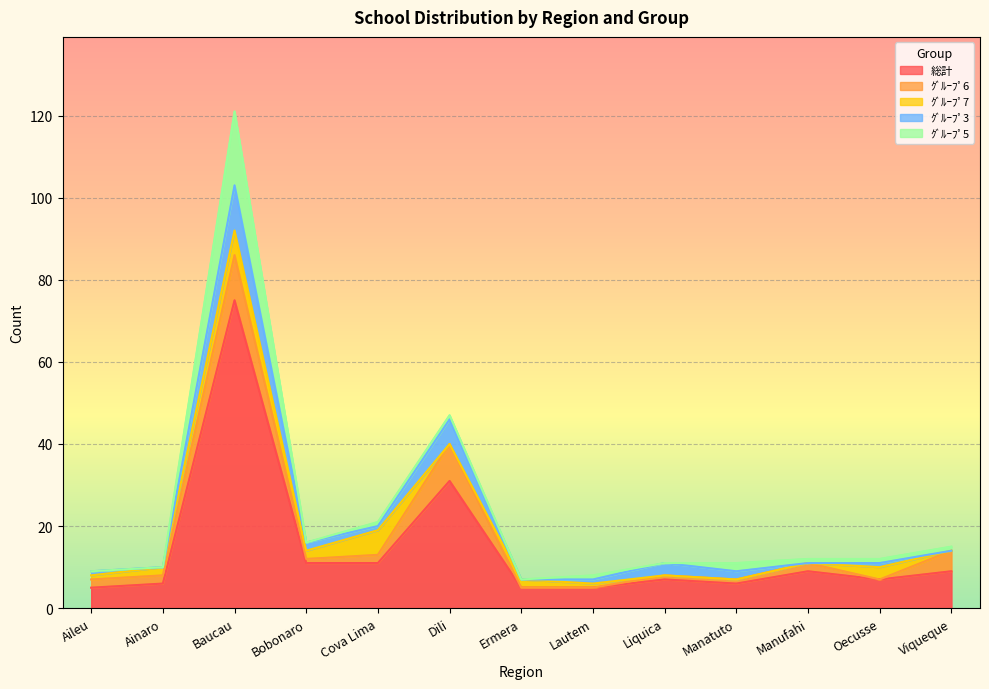

Between Cova Lima and Viqueque, which series saw the biggest shift?

ｸﾞﾙｰﾌﾟ7